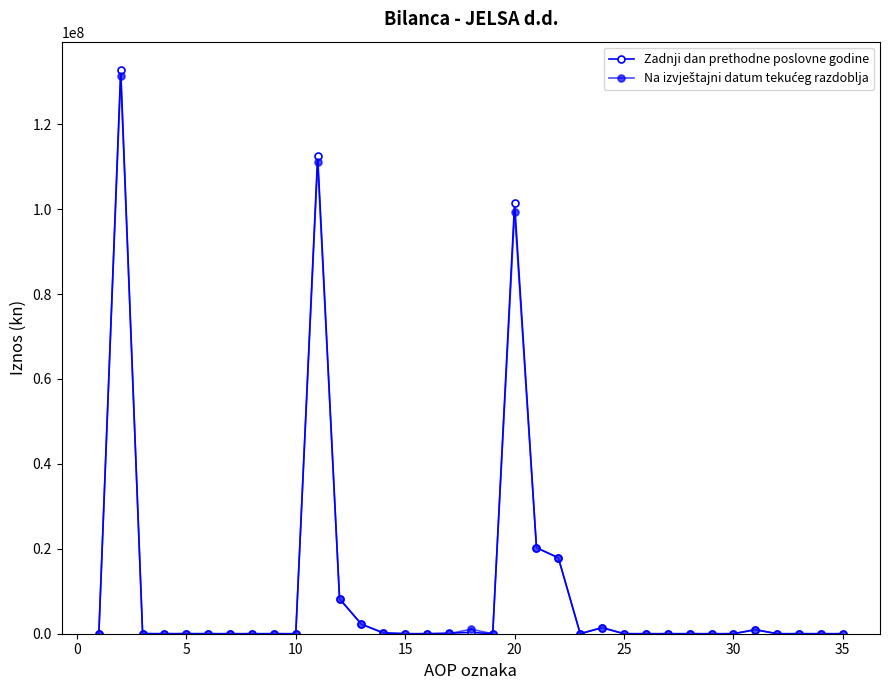

How many lines are shown in the chart?

2